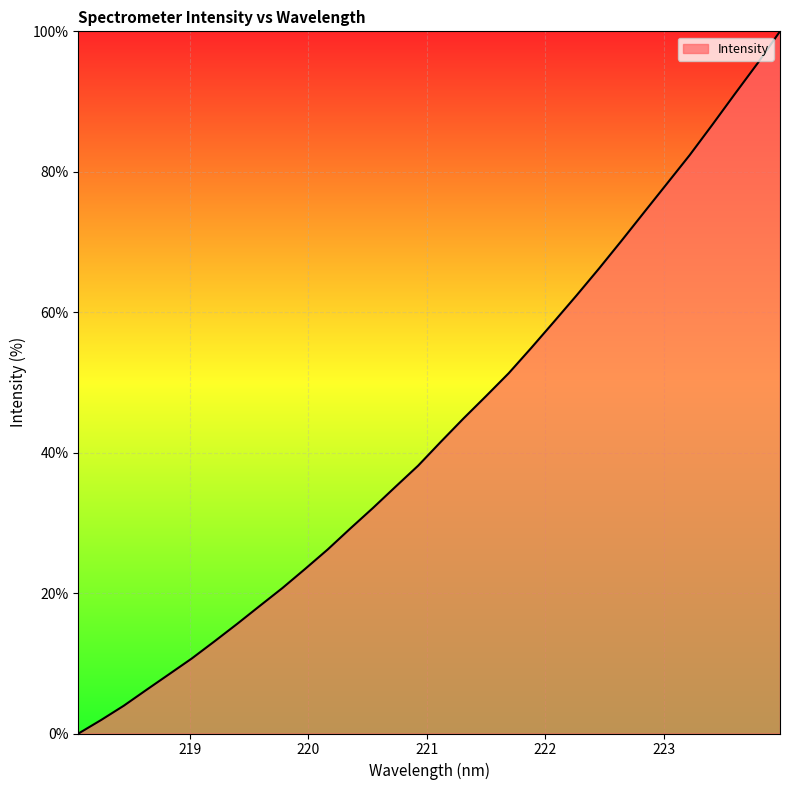

What is the maximum value shown in the chart?

100.0